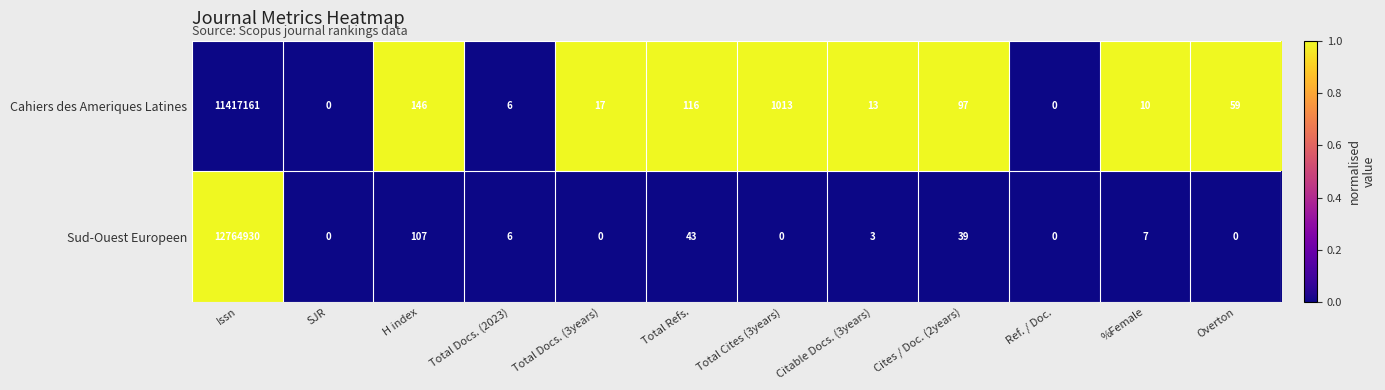

Which series changed the most between Issn and SJR?

Sud-Ouest Europeen